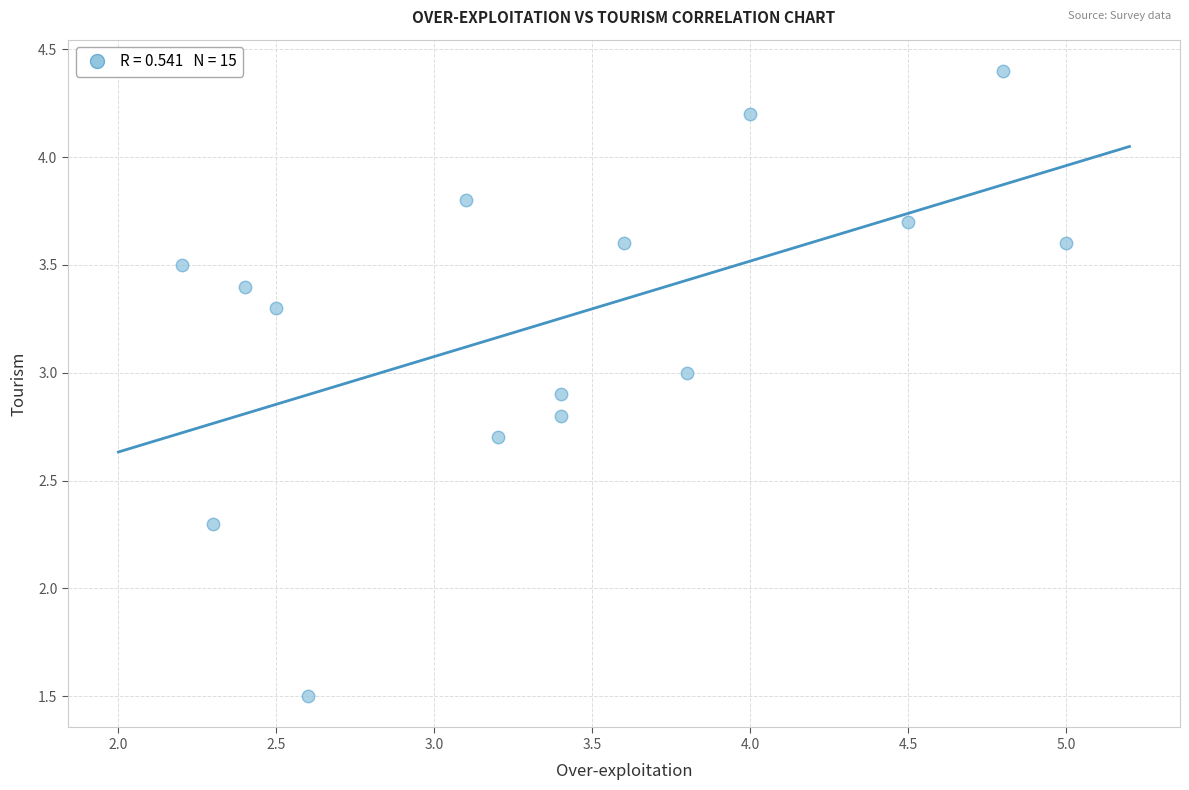

What Y value in the scatter plot is closest to 2?

2.3